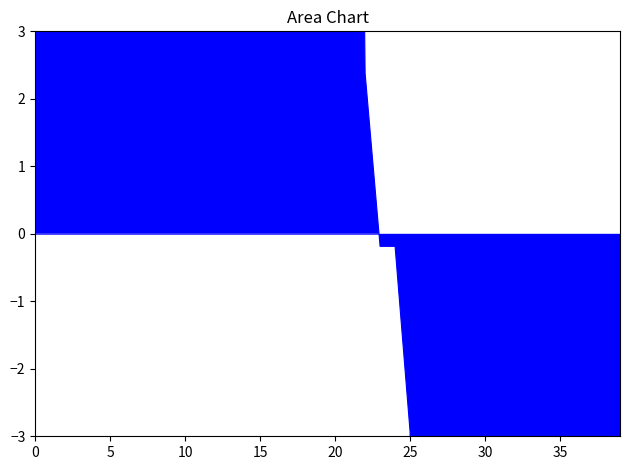

How many distinct data groups are displayed?

1